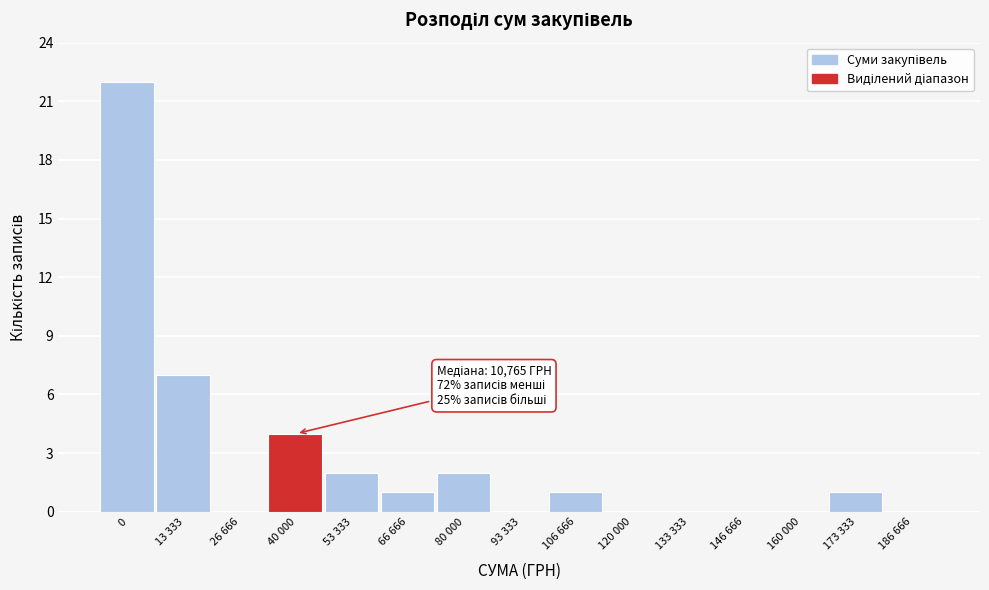

Reading left to right, list all the values displayed in this chart.

0=22	13 333=7	26 666=0	40 000=4	53 333=2	66 666=1	80 000=2	93 333=0	106 666=1	120 000=0	133 333=0	146 666=0	160 000=0	173 333=1	186 666=0